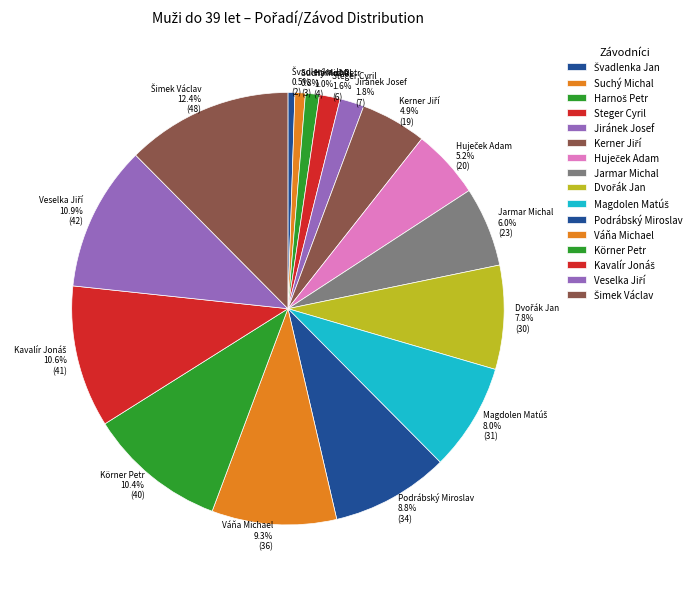

Combined, do Jiránek Josef and Körner Petr account for over 50%?

No